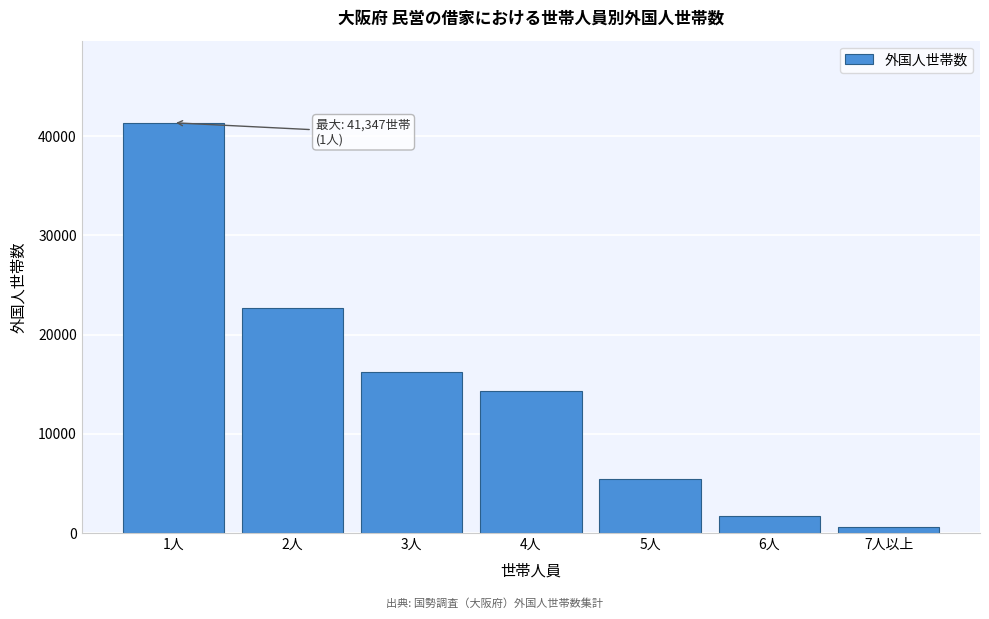

Reading left to right, transcribe all the data shown in this chart.

1人=41347	2人=22687	3人=16273	4人=14275	5人=5395	6人=1706	7人以上=655